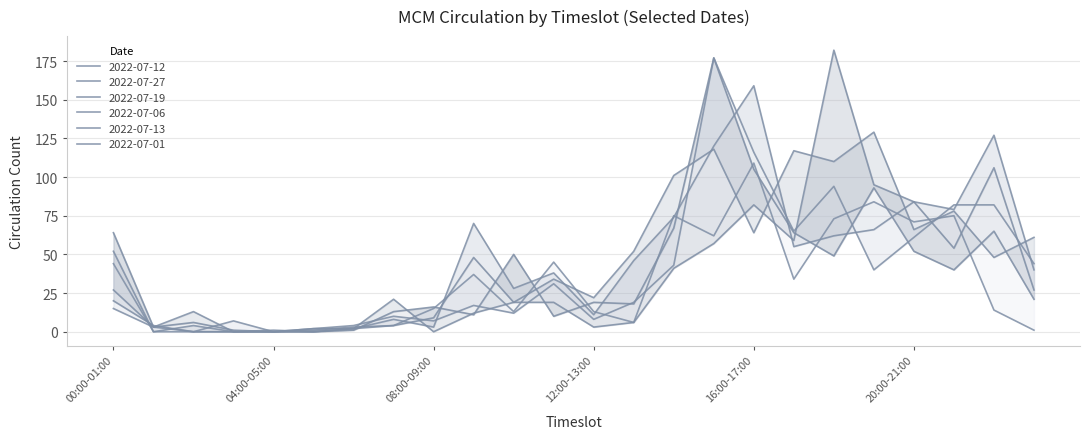

Does the chart have visible grid lines?

Yes